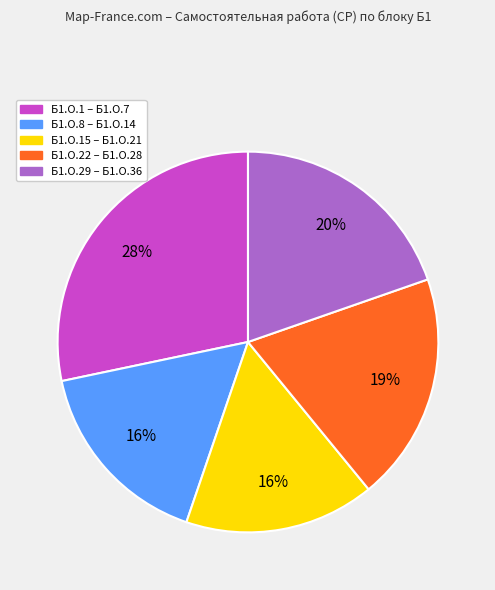

To the nearest percent, what is the difference between the largest and smallest slice percentages?

12%